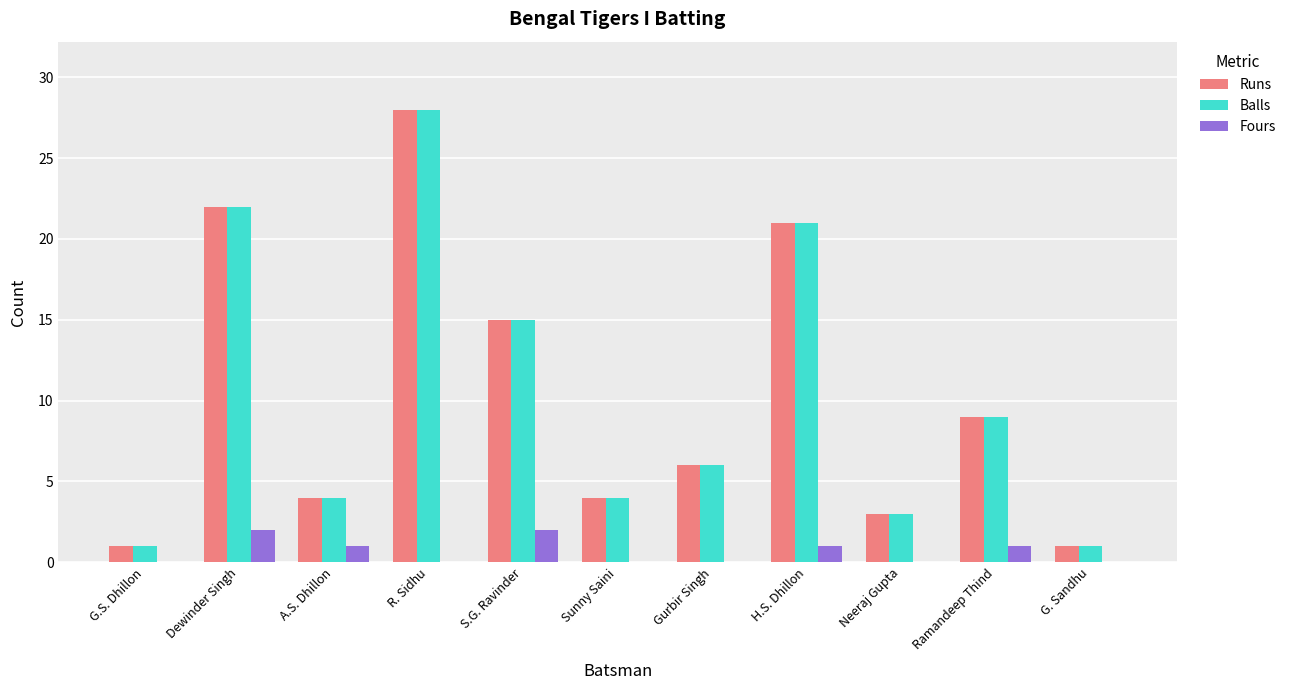

What is the sum of all Fours values?

7